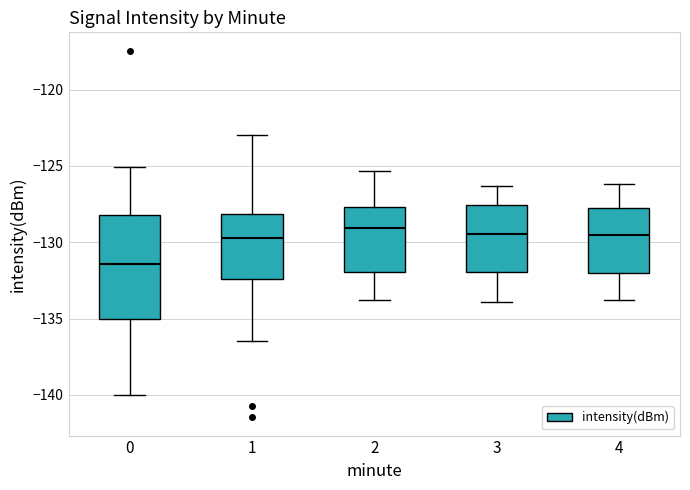

Reading left to right, transcribe this box plot: for each box, give where its median line is, the range the box spans, and where its two whiskers end, as read against the y-axis. The values are not printed on the chart, so give them approximately, as read against the axis.

0: median -131.5, box -135.0 to -128.0, whiskers -140.0 to -125.0
1: median -129.5, box -132.5 to -128.0, whiskers -136.5 to -123.0
2: median -129.0, box -132.0 to -127.5, whiskers -134.0 to -125.5
3: median -129.5, box -132.0 to -127.5, whiskers -134.0 to -126.5
4: median -129.5, box -132.0 to -127.5, whiskers -134.0 to -126.0